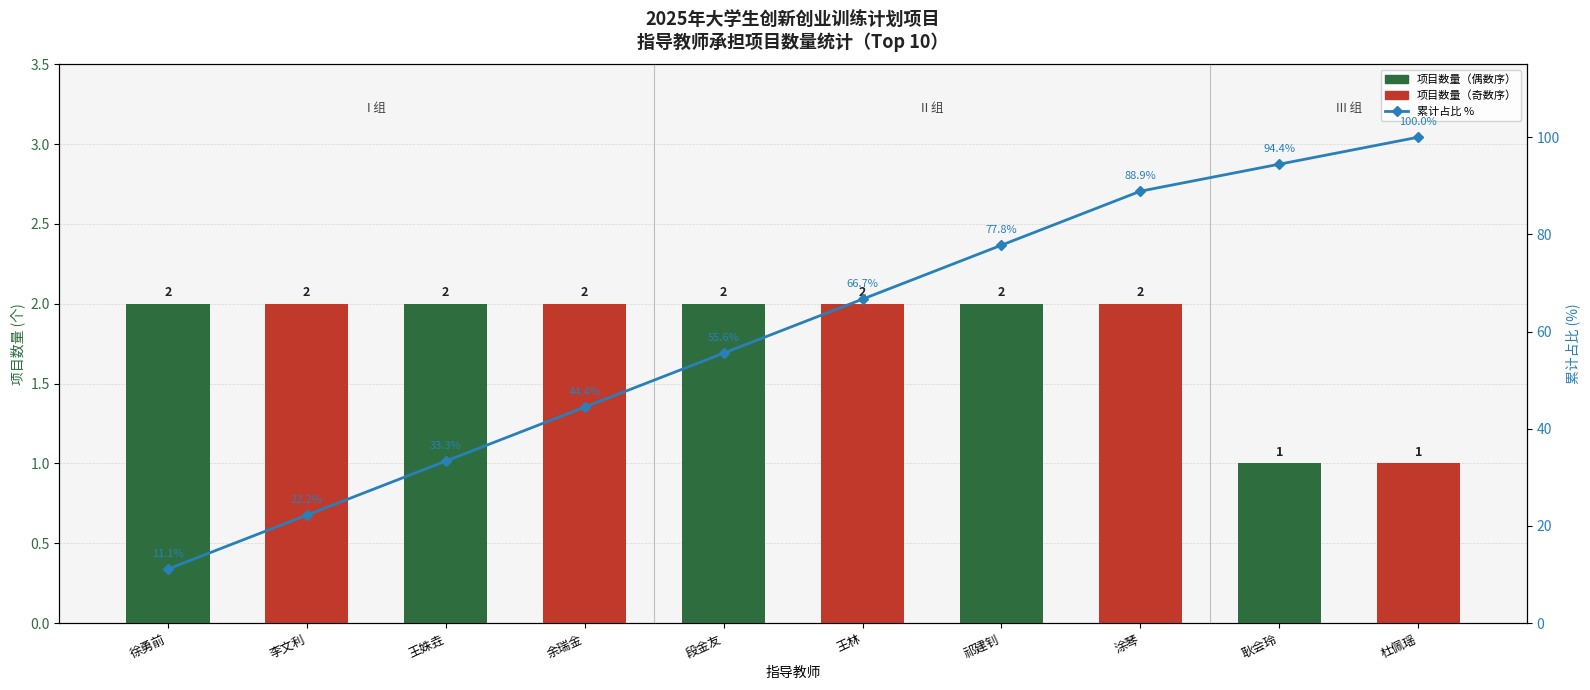

Reading right to left, extract all data points from this chart.

指导教师项目数量: 杜佩瑶=1.0	耿会玲=1.0	涂琴=2.0	祁建钊=2.0	王林=2.0	段金友=2.0	余瑞金=2.0	王姝垚=2.0	李文利=2.0	徐勇前=2.0
累计占比 %: 杜佩瑶=100.0	耿会玲=94.4	涂琴=88.9	祁建钊=77.8	王林=66.7	段金友=55.6	余瑞金=44.4	王姝垚=33.3	李文利=22.2	徐勇前=11.1